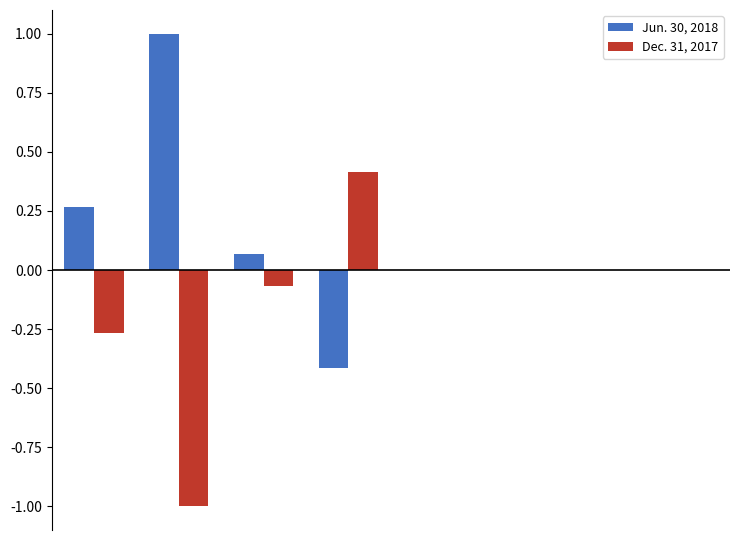

What is the maximum value shown in the chart?

1.0